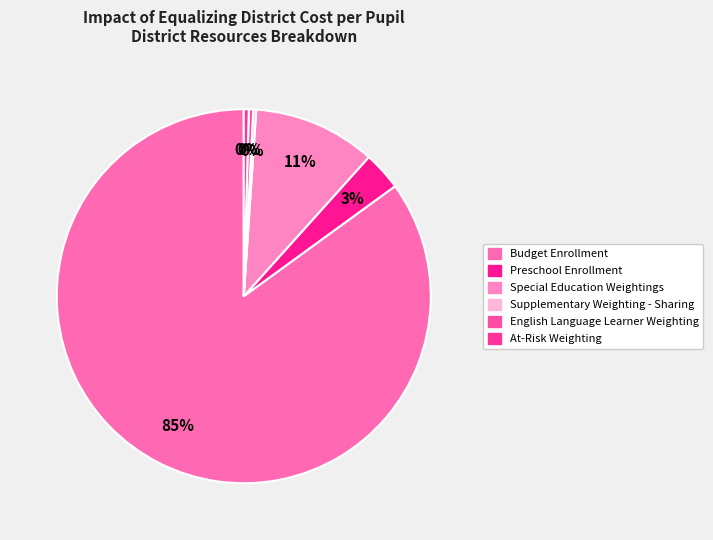

Is there a majority slice in this chart?

Yes